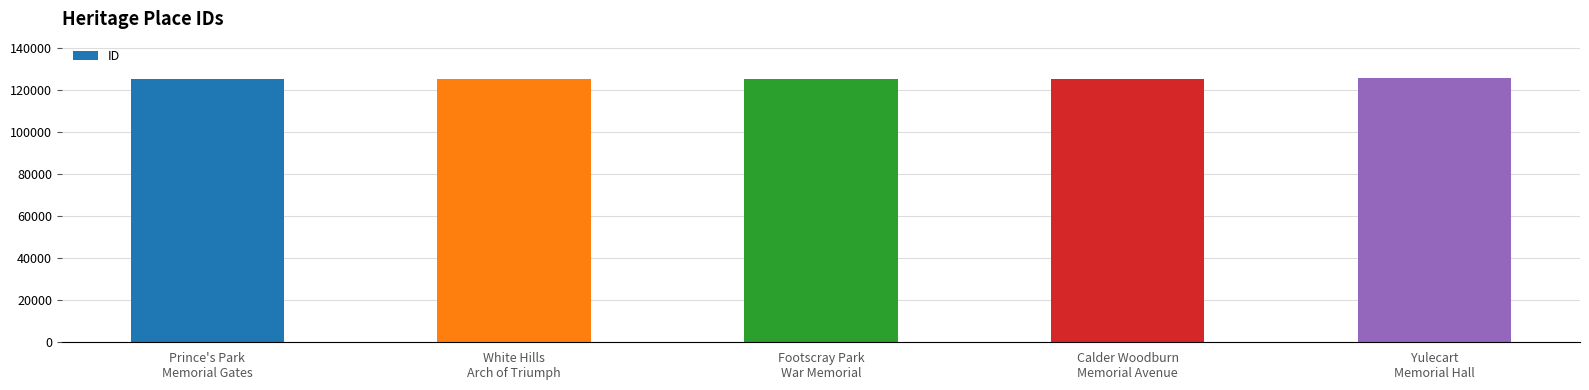

What is the ratio of the value at Yulecart
Memorial Hall to the value at Calder Woodburn
Memorial Avenue?

1.0